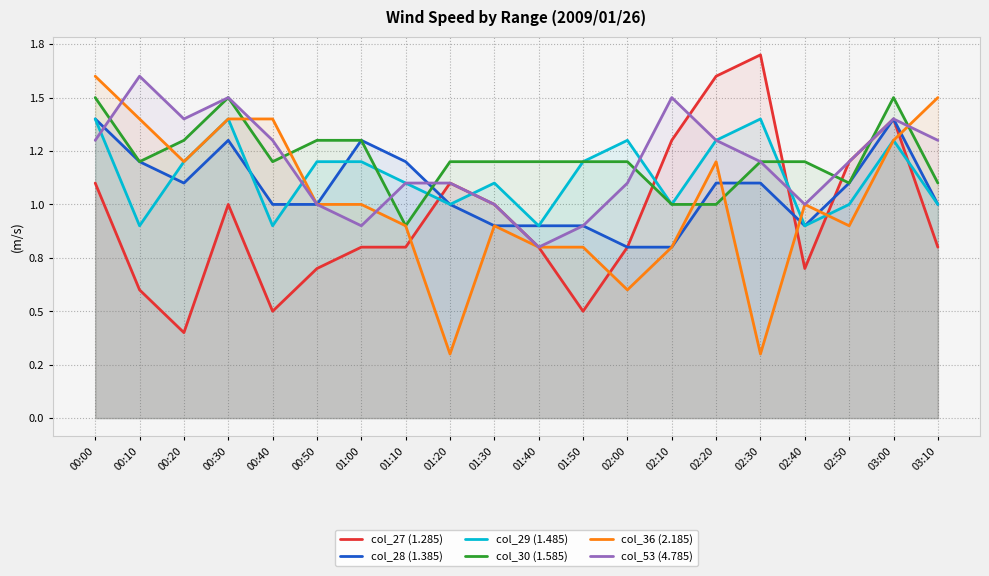

At 01:40, list the series in order from smallest to largest.

col_27 (1.285), col_36 (2.185), col_53 (4.785), col_28 (1.385), col_29 (1.485), col_30 (1.585)